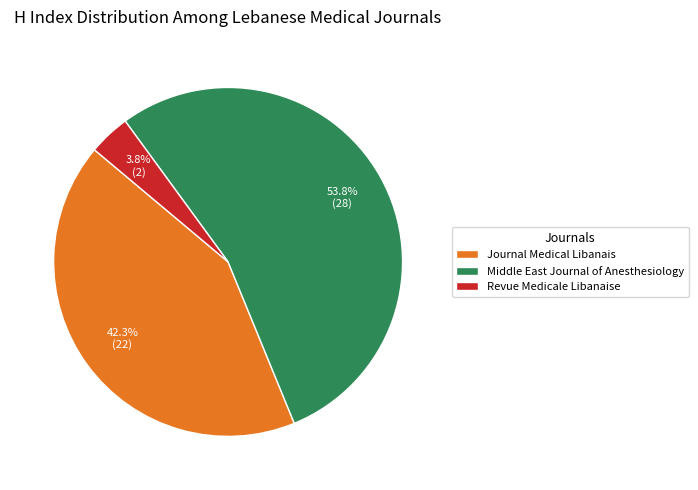

Is Journal Medical Libanais the majority of the pie?

No